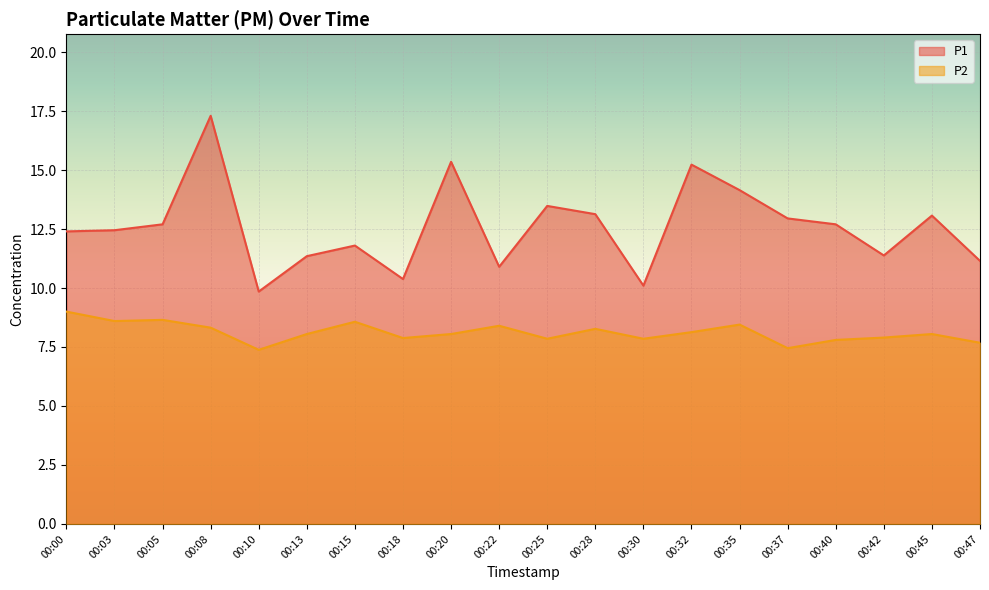

The value of P1 at 00:25 is 9.1. True or false?

False